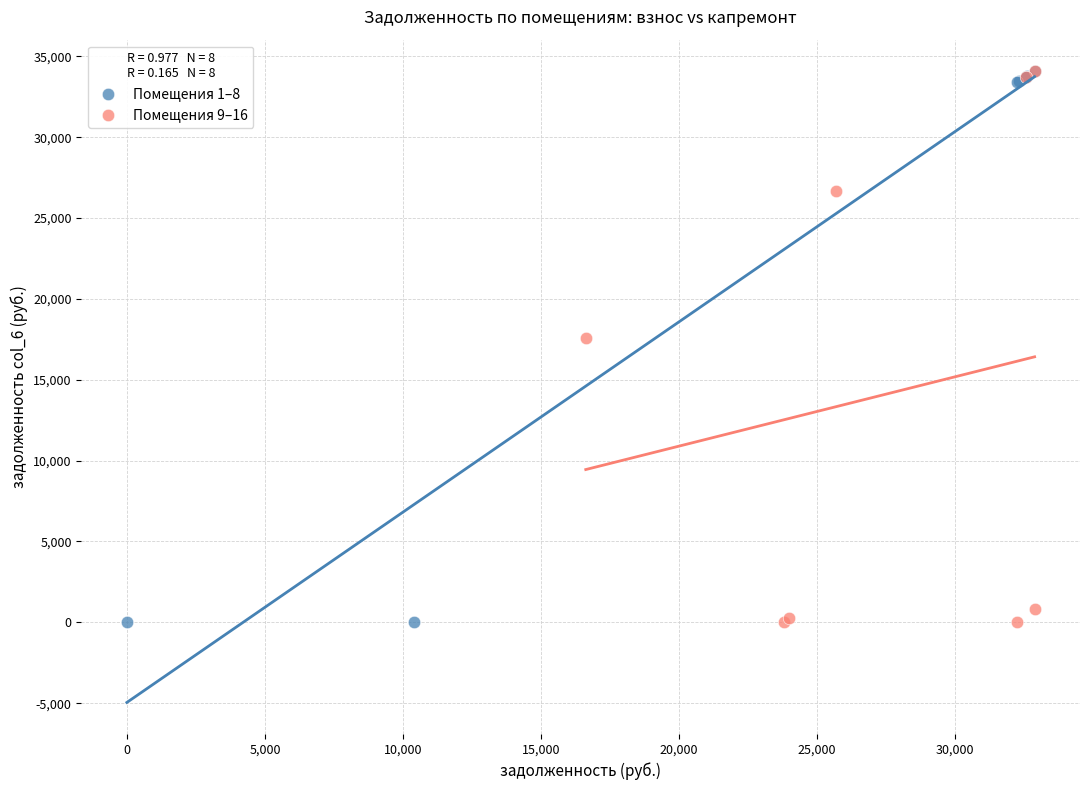

What are all the series names shown in the legend?

Помещения 1–8, Помещения 9–16